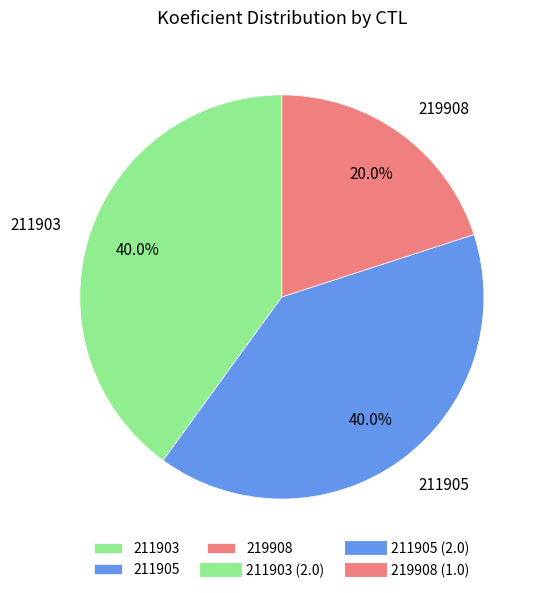

What is the ratio of the value at 219908 to the value at 211905?

0.5